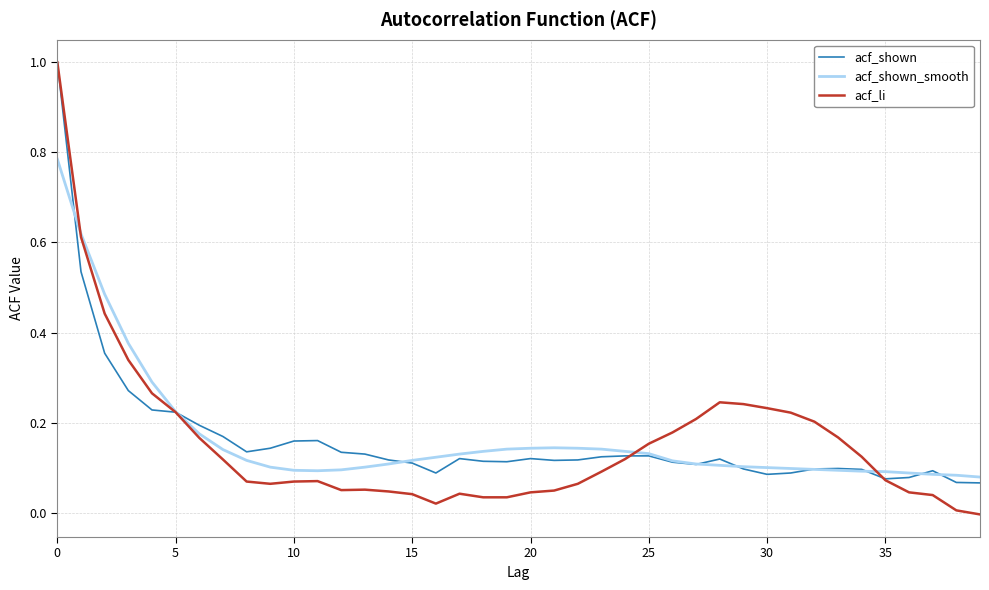

What is the maximum value shown in the chart?

1.0